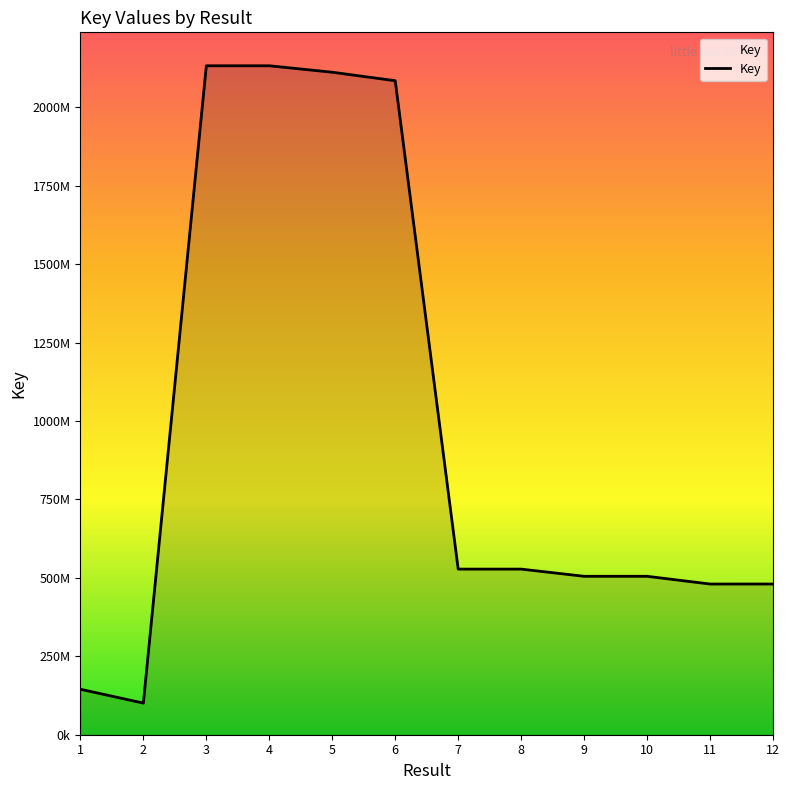

What is the greatest value displayed?

2132379806